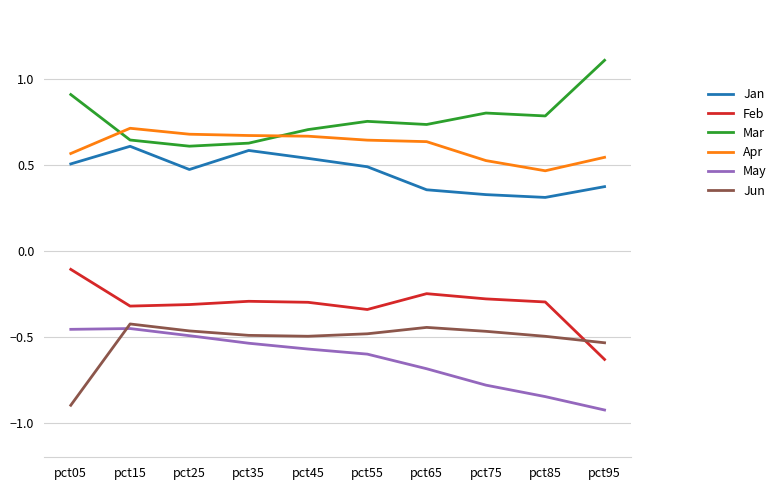

At pct05, list the series in order from smallest to largest.

Jun, May, Feb, Jan, Apr, Mar